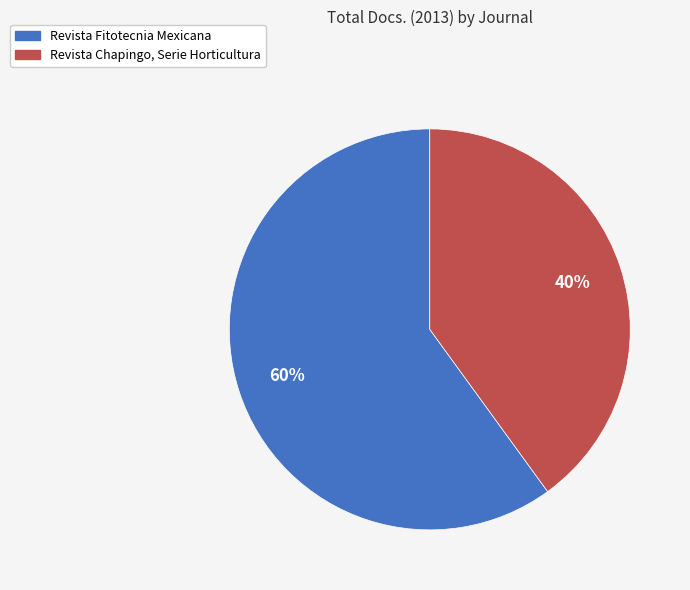

Between Revista Fitotecnia Mexicana and Revista Chapingo, Serie Horticultura, which is larger?

Revista Fitotecnia Mexicana